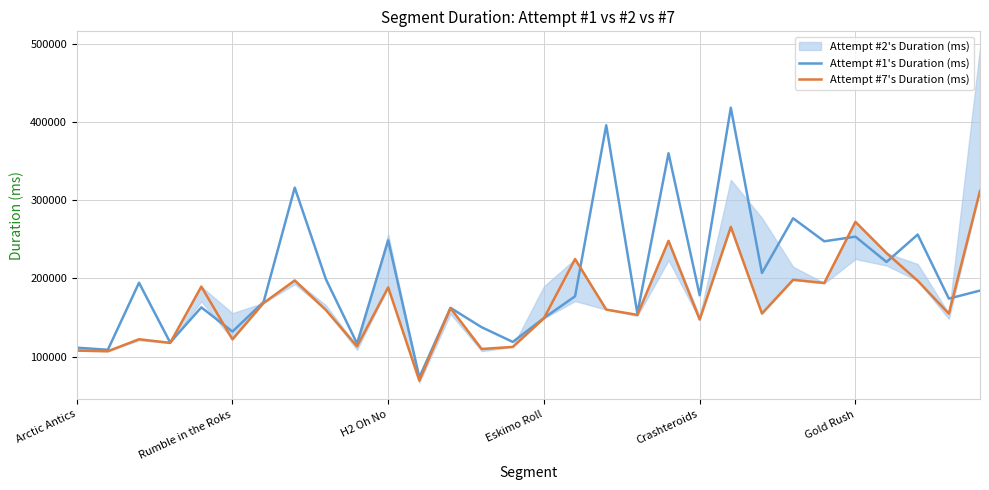

Is it true that Attempt #1's Duration (ms) equals 149286 at Eskimo Roll?

True